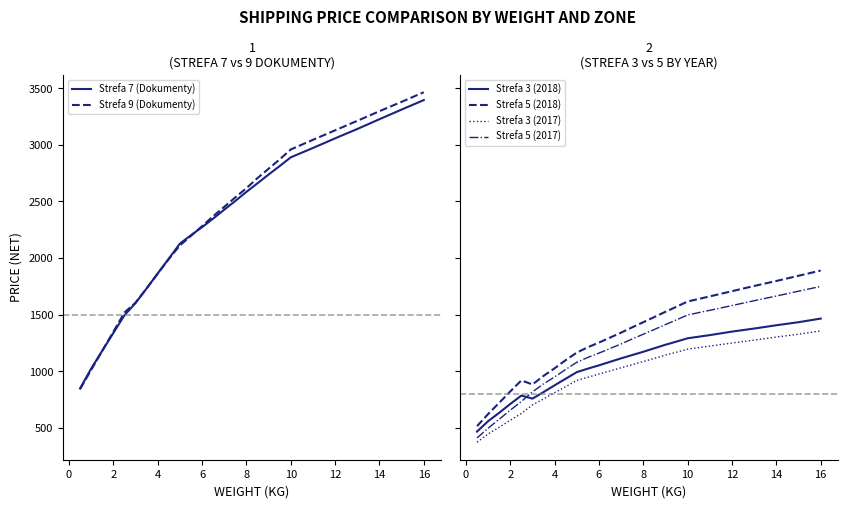

True or false: Strefa 3 (2017) has more than 0 interior local peaks.

False